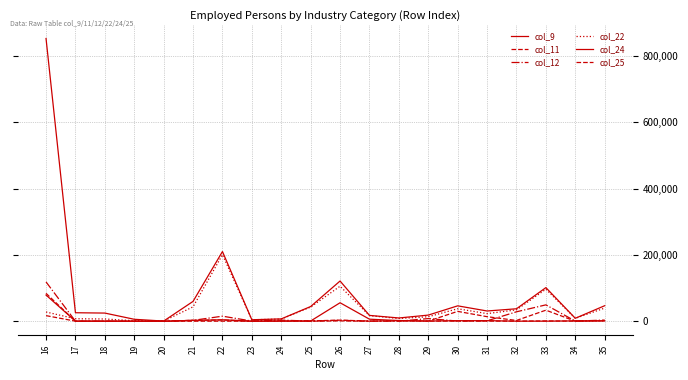

Does the chart display data point markers on the line(s)?

No